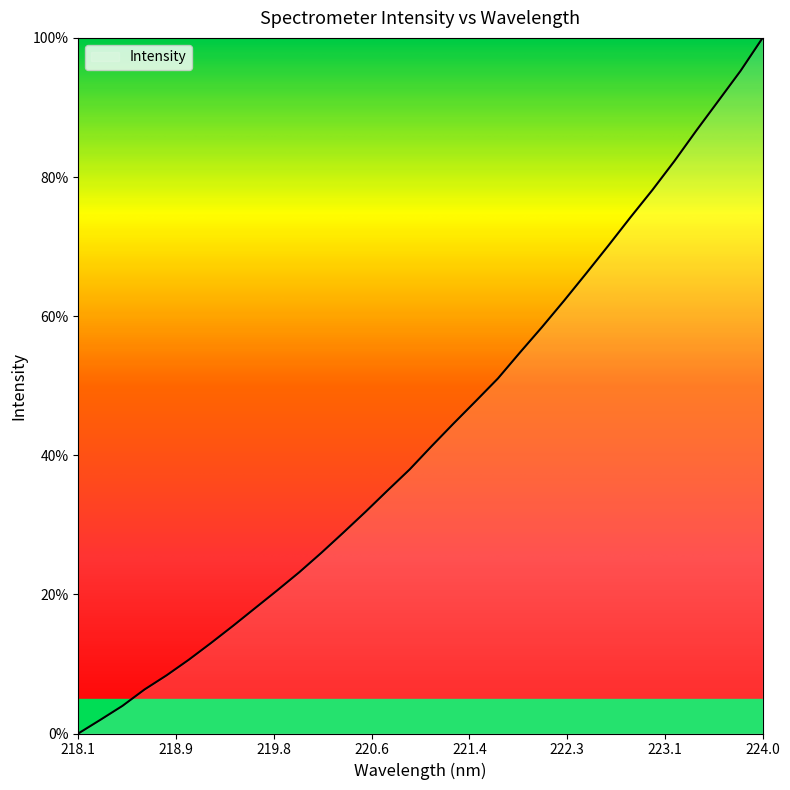

Reading right to left, transcribe all the data shown in this chart.

100.0	95.3	91.0	86.7	82.3	78.1	74.2	70.1	66.1	62.2	58.4	54.8	51.0	47.8	44.6	41.3	38.0	34.9	31.9	28.9	26.0	23.2	20.6	18.0	15.5	13.0	10.6	8.4	6.3	4.0	2.0	0.0